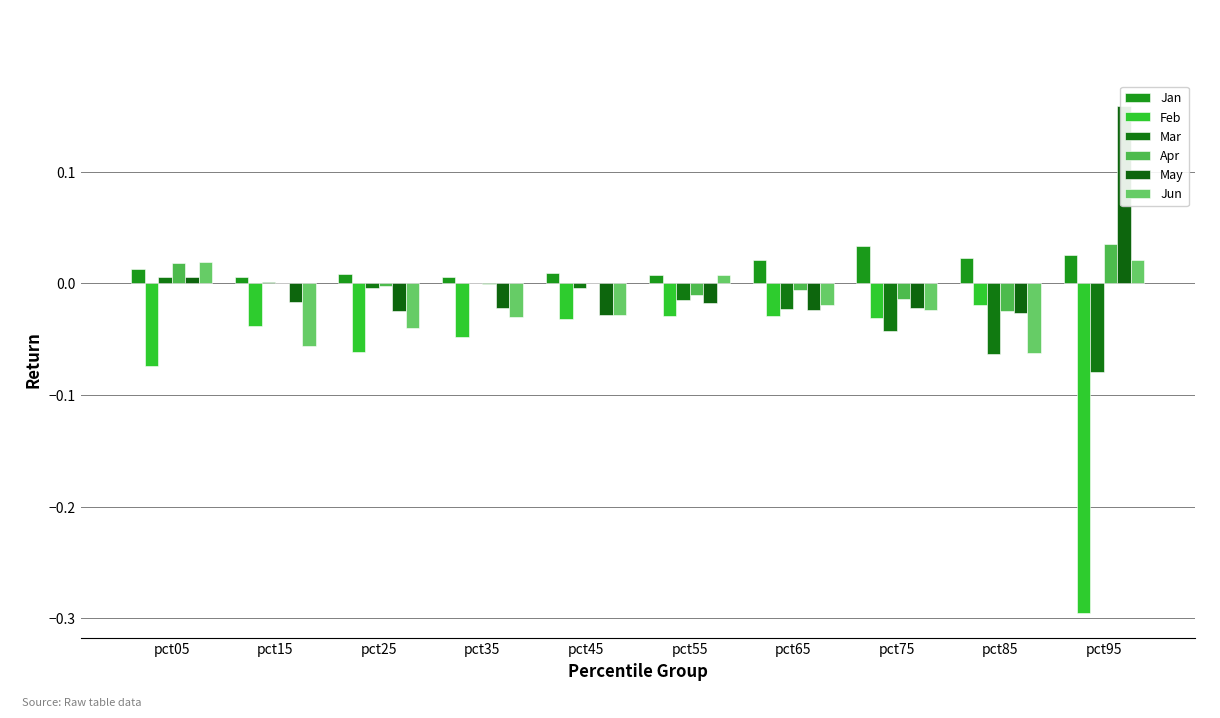

Which series changed the most between pct65 and pct75?

Mar